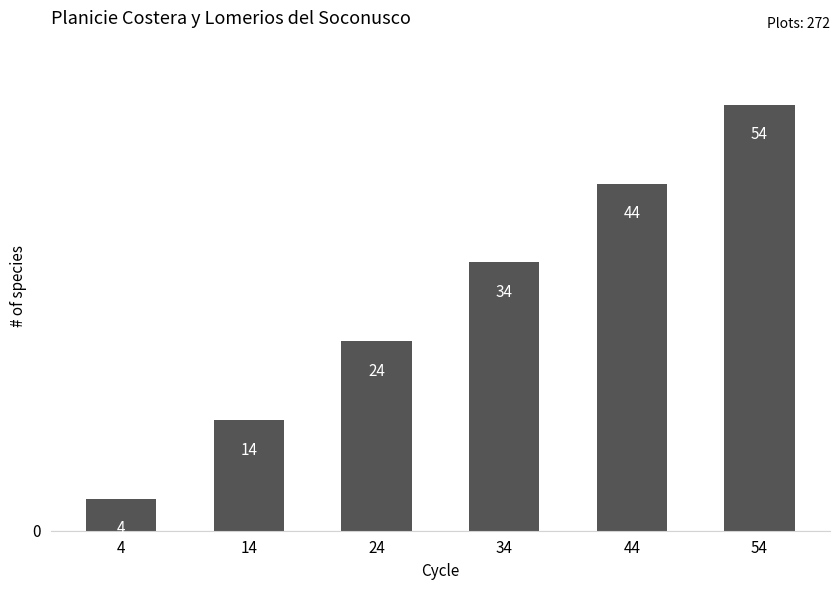

What is the change in value from 34 to 54?

+20